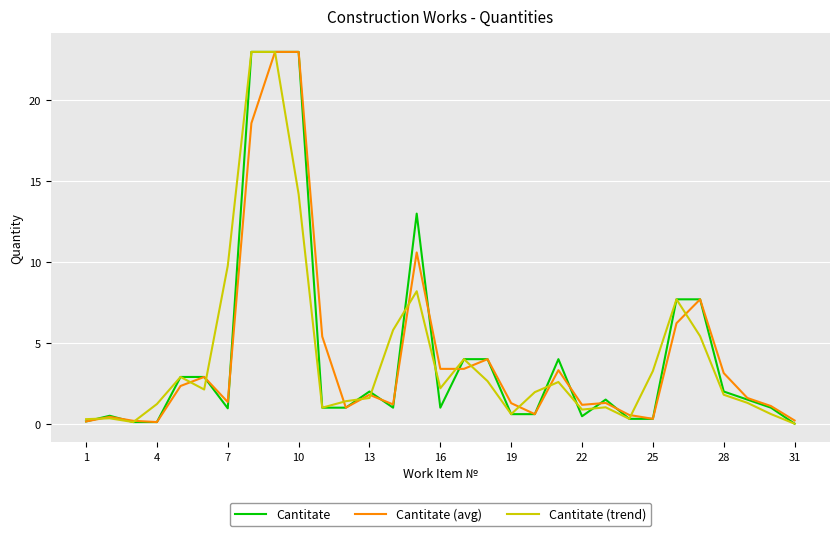

List the series in order of their overall mean, highest first.

Cantitate (avg), Cantitate, Cantitate (trend)